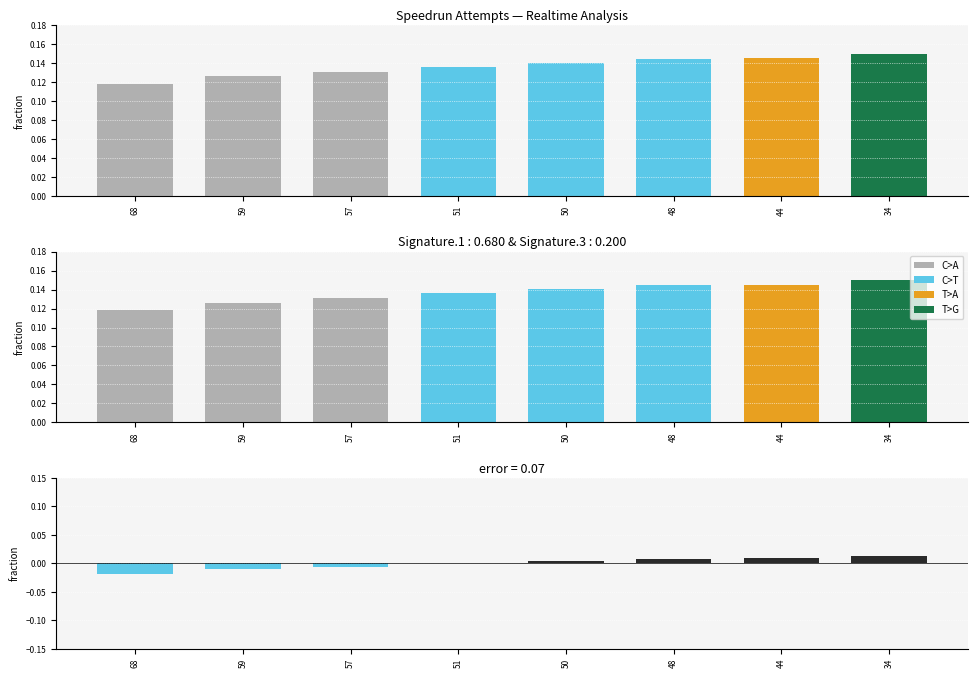

Reading right to left, transcribe all the data shown in this chart.

Realtime (ms): 0.1	0.1	0.1	0.1	0.1	0.1	0.1	0.1
error: 0.0	0.0	0.0	0.0	0.0	-0.0	-0.0	-0.0